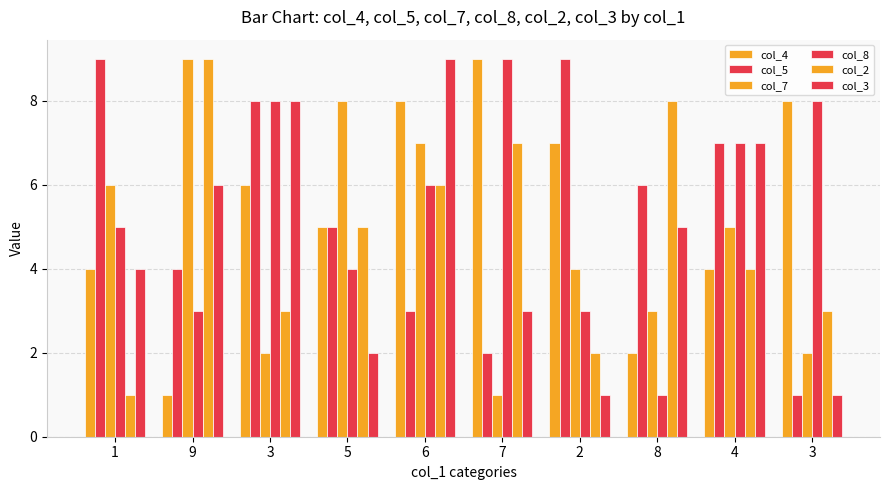

Count the number of categories in the chart.

10